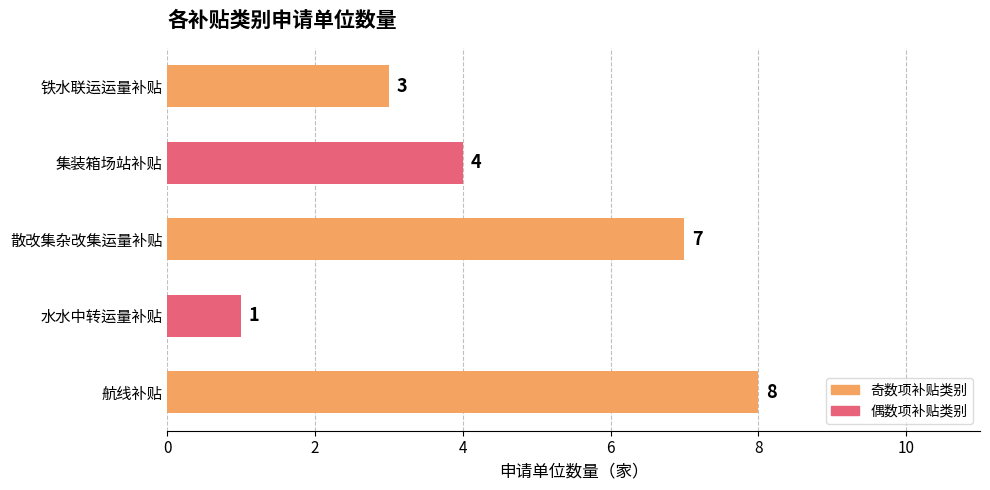

How many categories are shown in the chart?

5